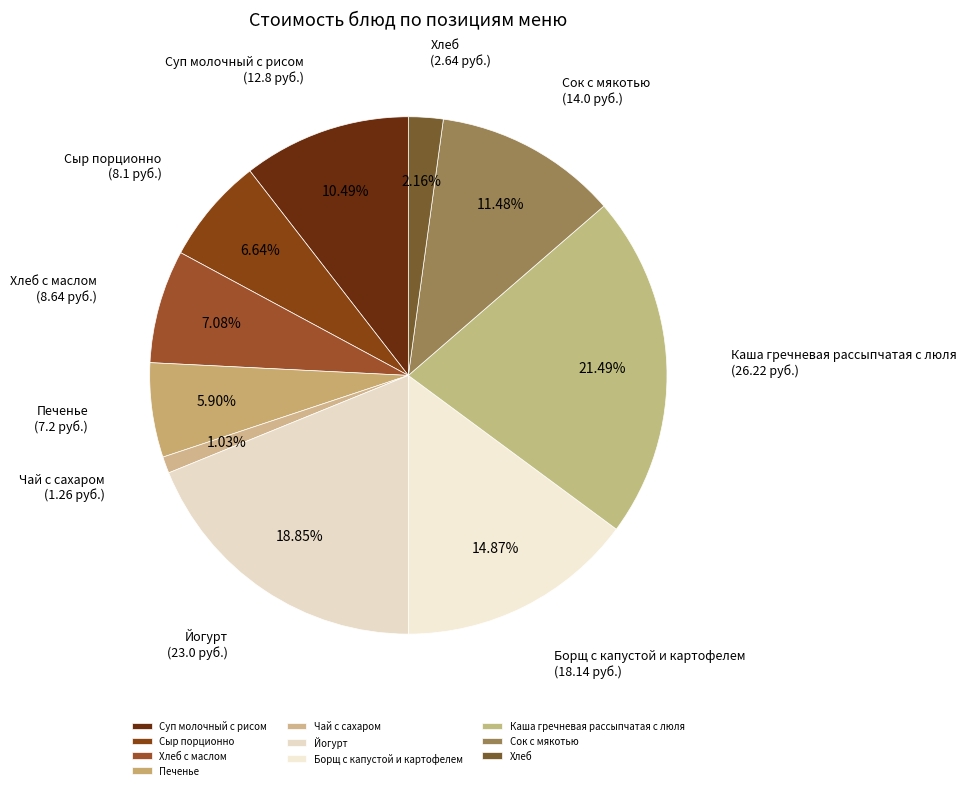

To the nearest percent, what portion does Хлеб с маслом represent?

7%